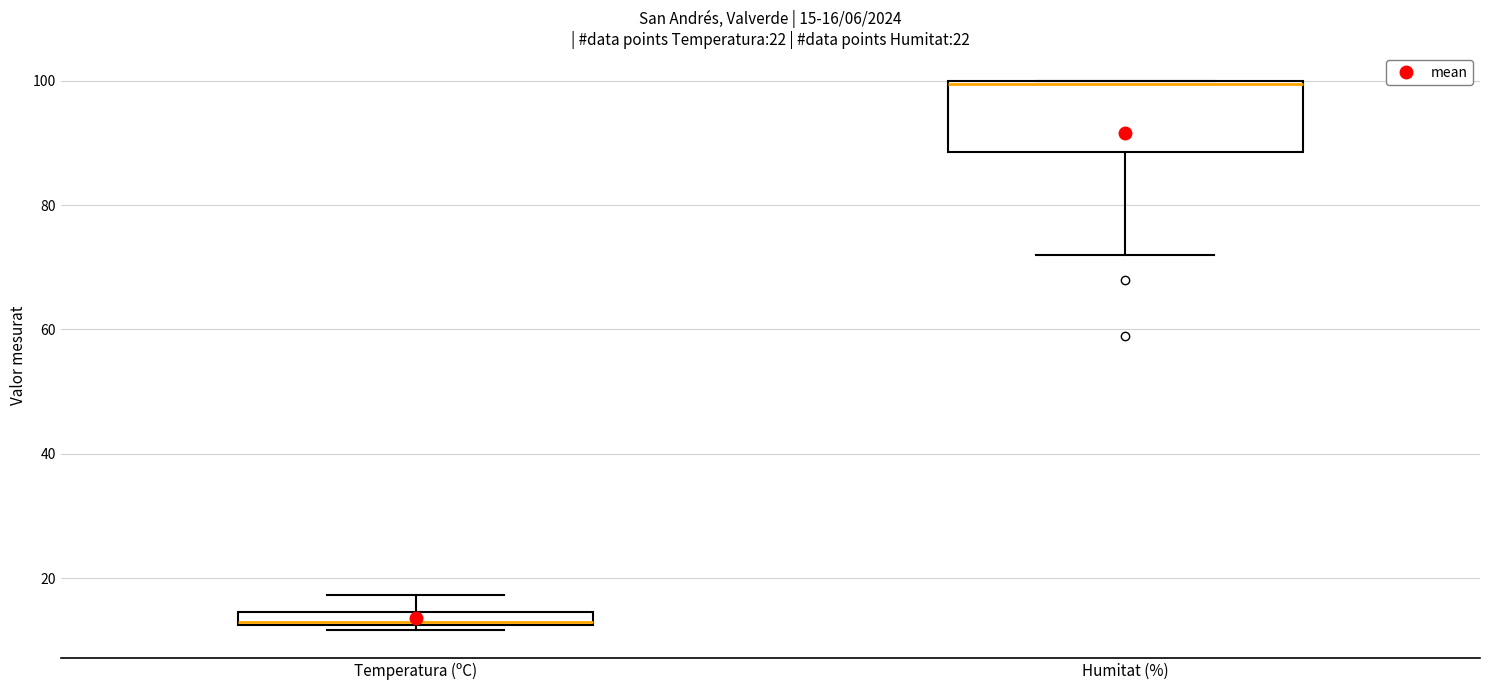

Comparing the boxes themselves (not the whiskers), which one is the tallest?

Humitat (%)